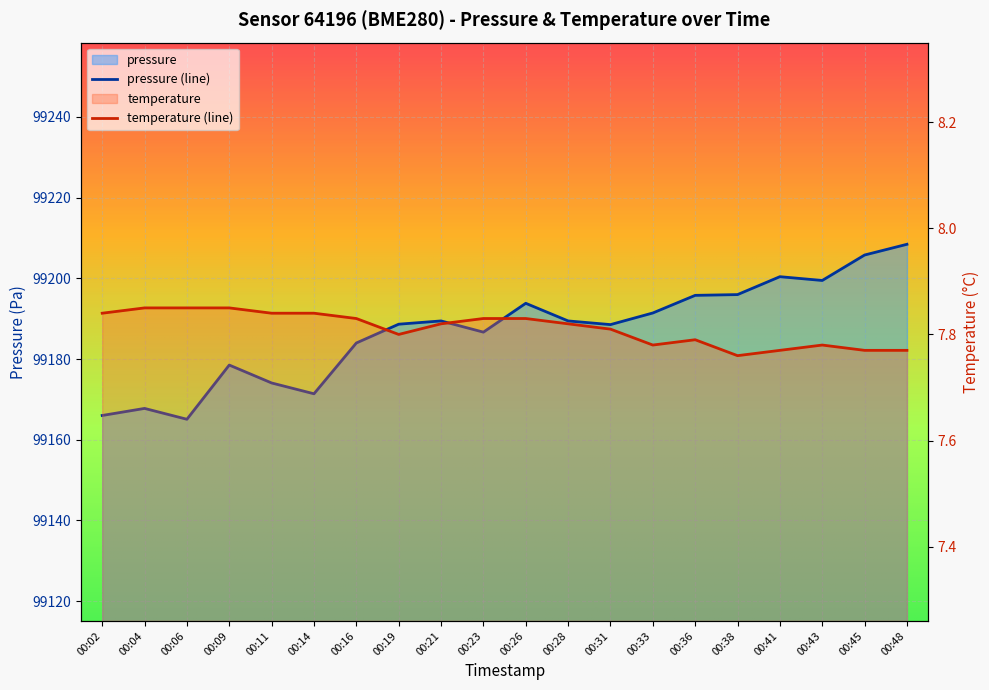

At which category is the sum across all series the highest?

00:48